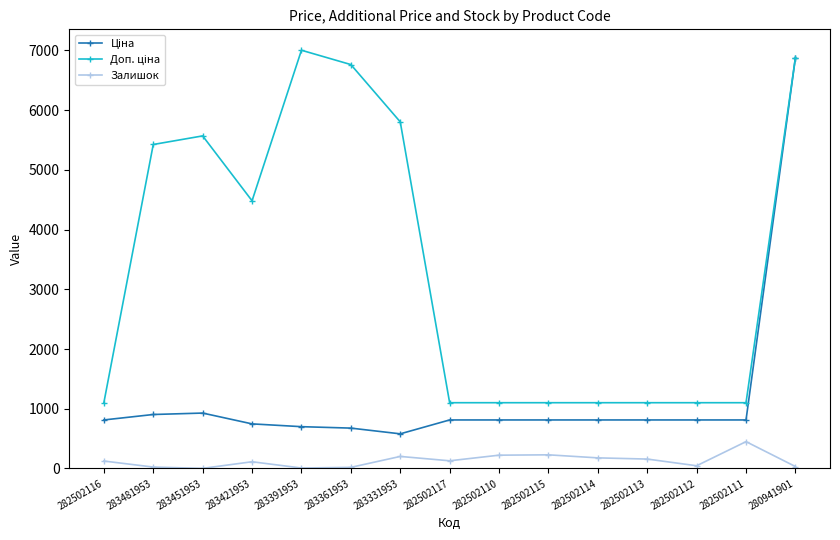

At how many categories does at least one series exceed 6104?

3